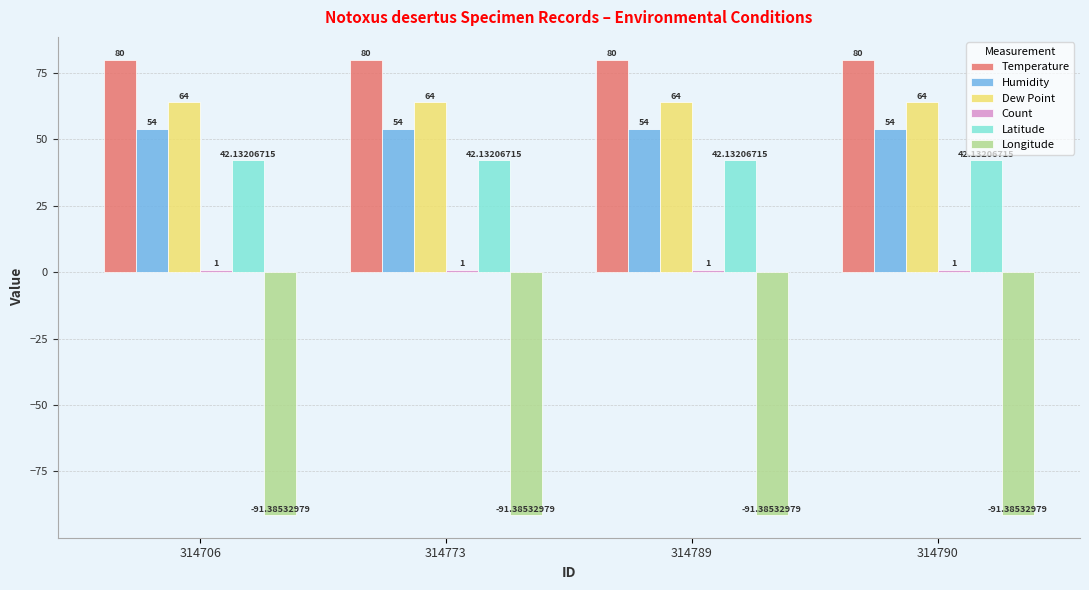

Is it true that Latitude equals 64.0 at 314790?

False